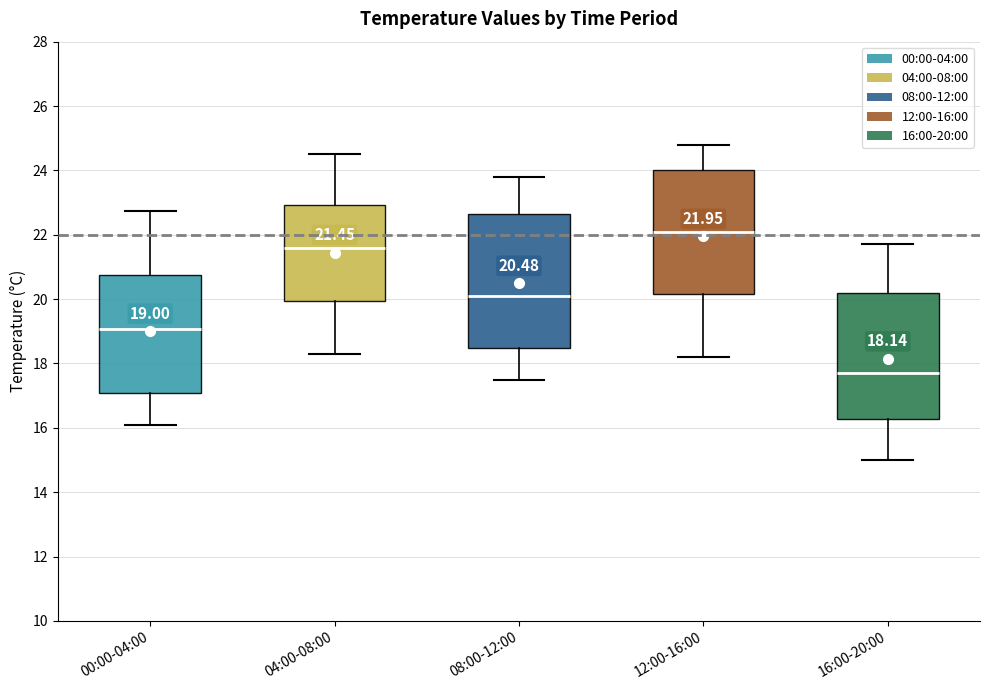

Which box has the lowest median line?

16:00-20:00